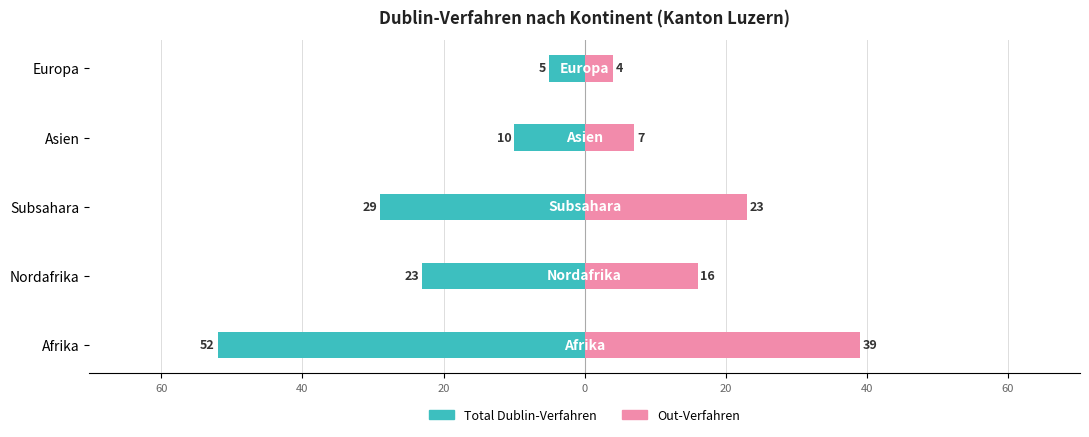

What is the difference between the maximum and minimum values in the Out-Verfahren series?

35